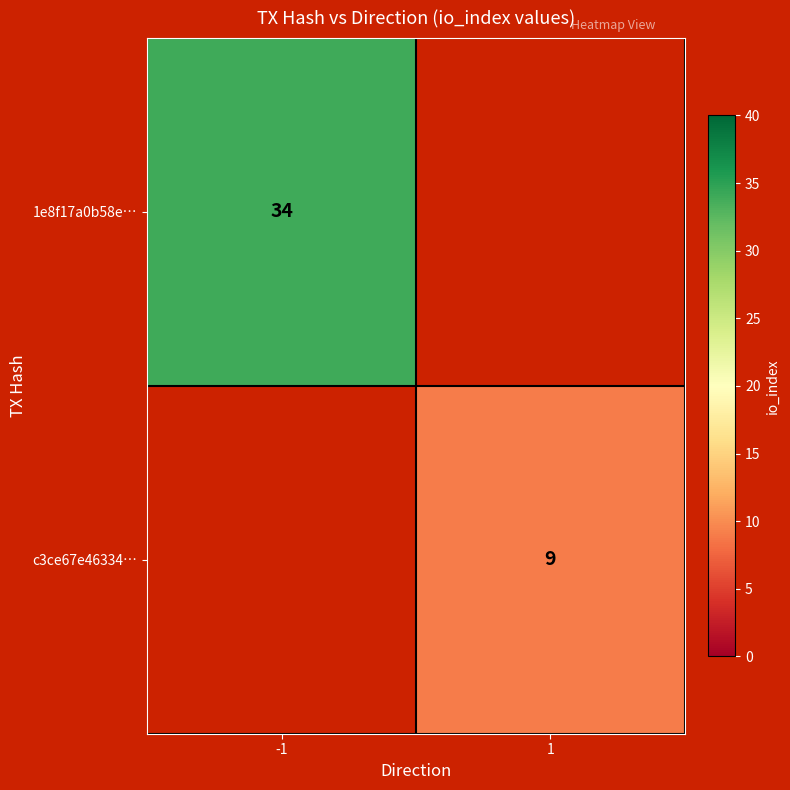

True or false: 1e8f17a0b58e… has a value of 34 at -1.

True